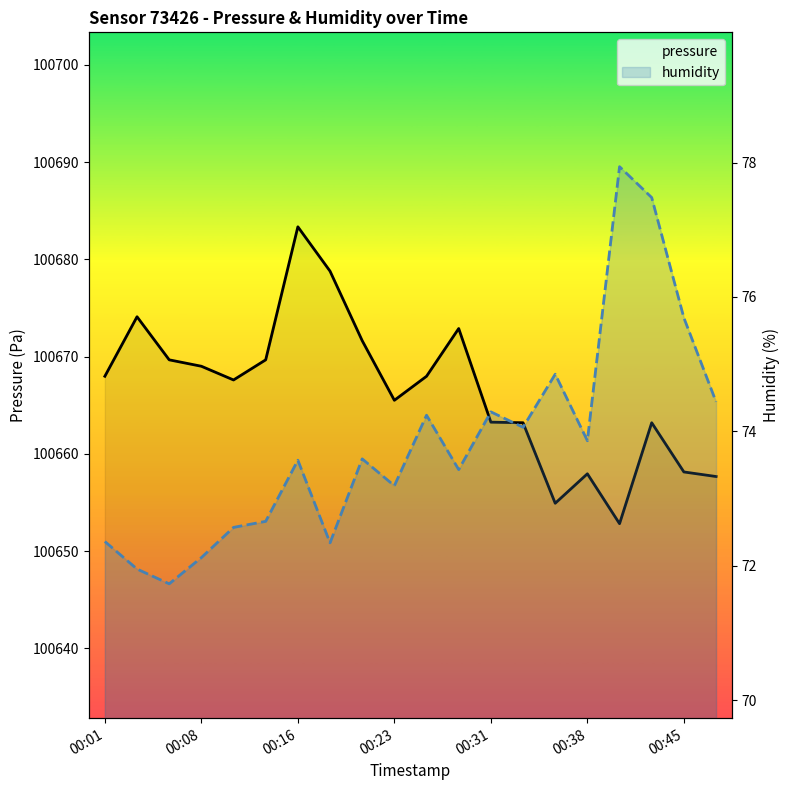

In humidity, how many points are lower than both neighbors (excluding endpoints)?

6